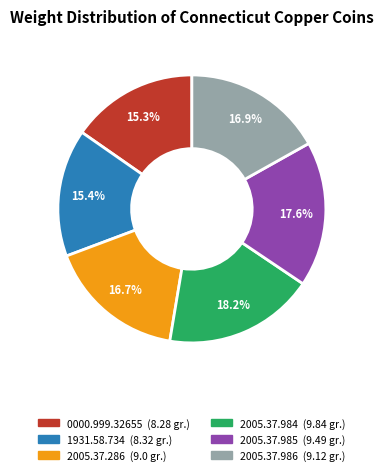

To the nearest percent, what is the difference between the largest and smallest slice percentages?

3%